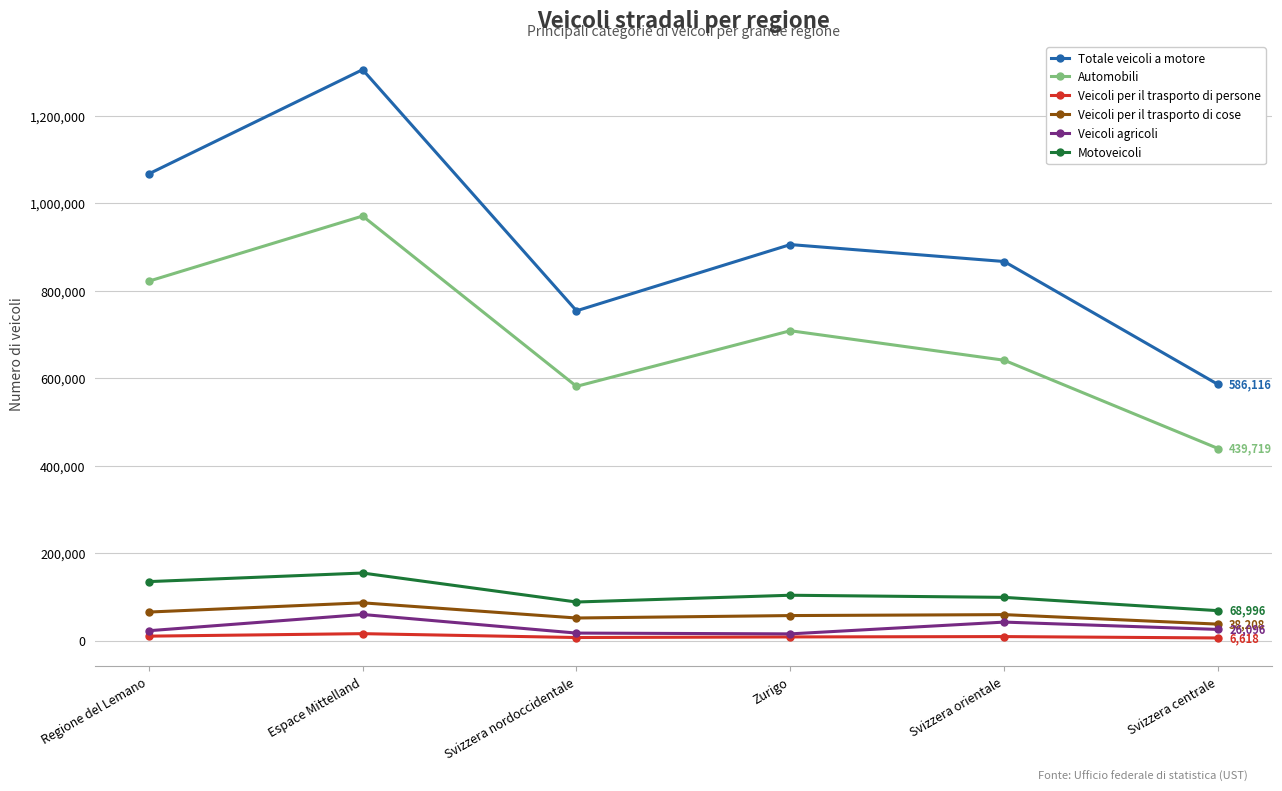

True or false: Totale veicoli a motore has a value of 189072 at Svizzera centrale.

False